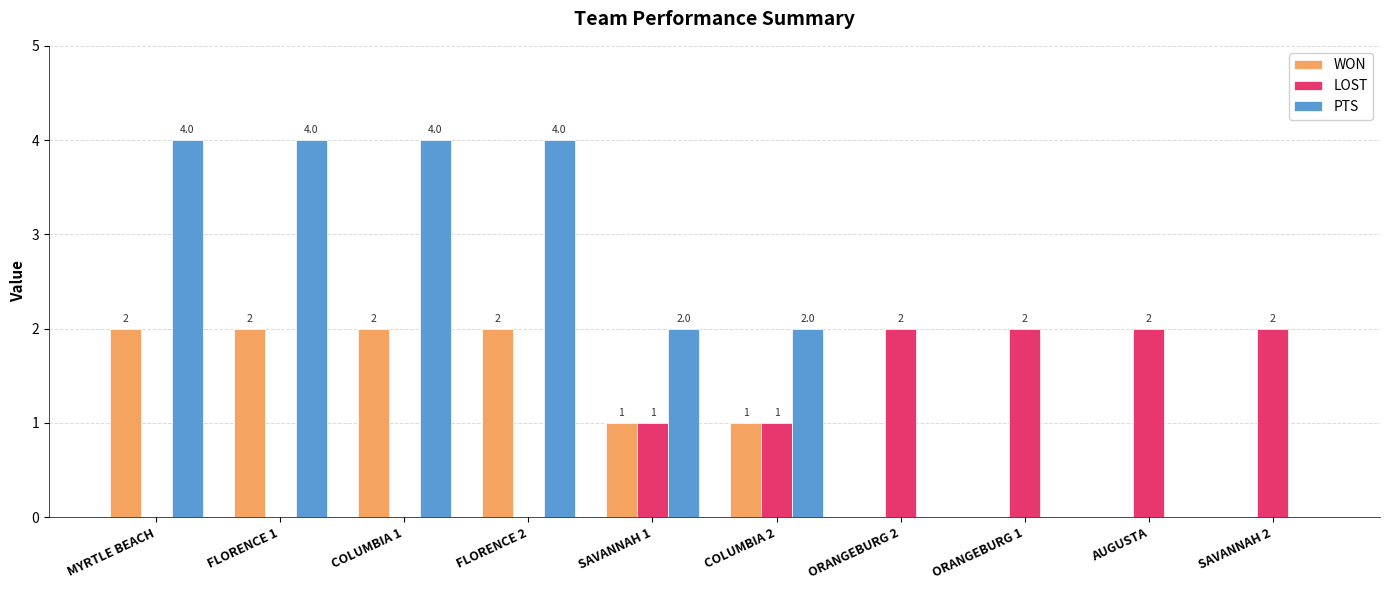

How many distinct data groups are displayed?

3